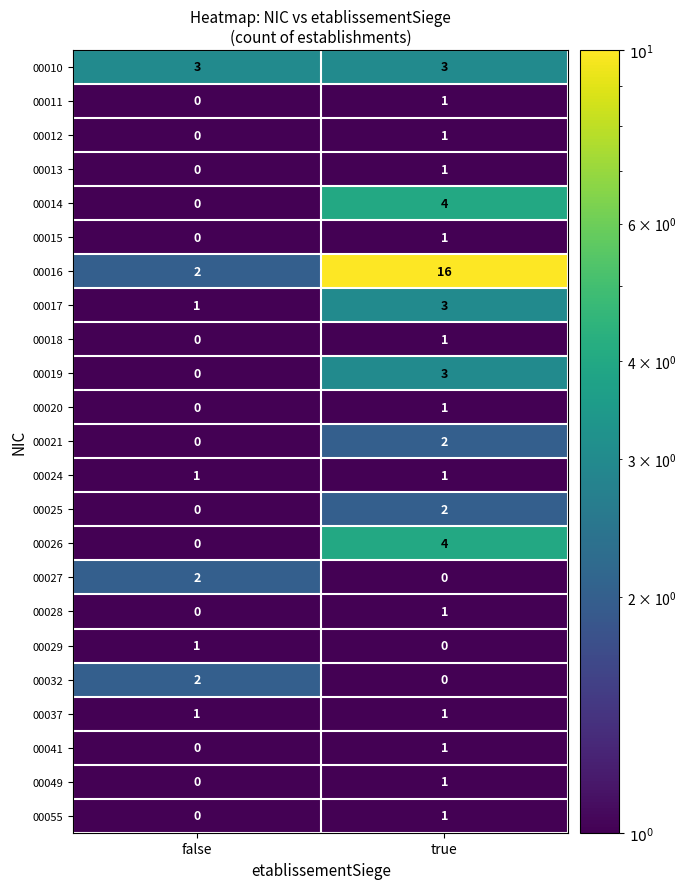

The value of 00010 at false is 3. True or false?

True